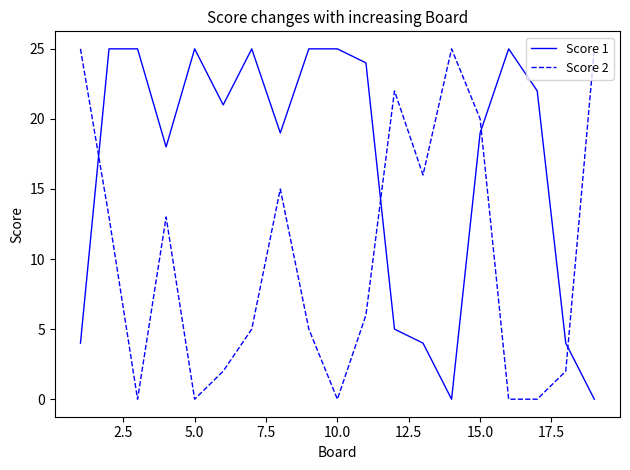

True or false: Score 2 and Score 1 cross at least once.

True